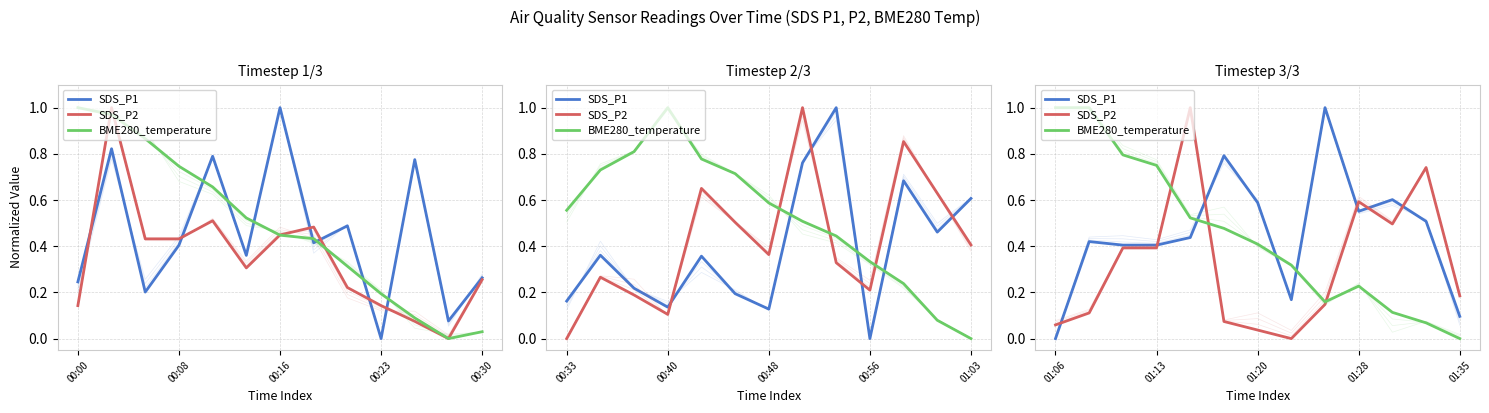

The BME280_temperature series shows 1.1 at 00:23. True or false?

False